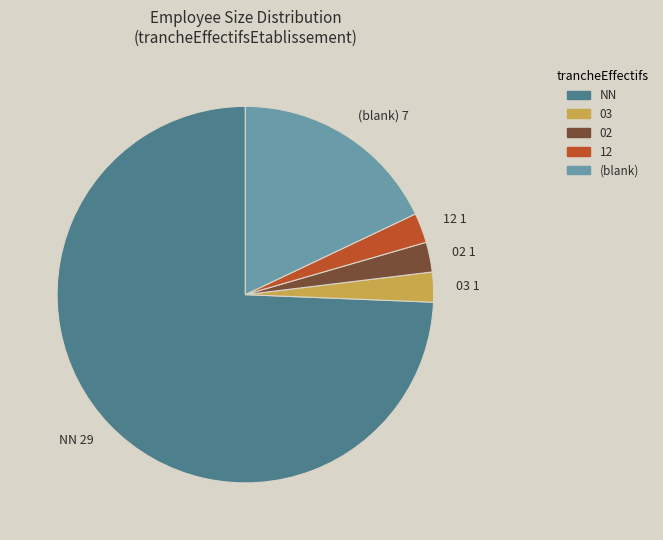

Combined, do 03 and NN account for over 50%?

Yes